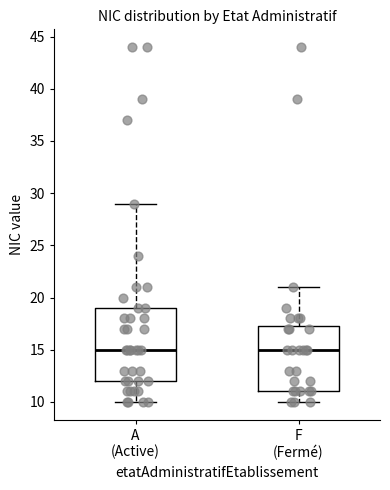

Reading left to right, transcribe this box plot: for each box, give where its median line is, the range the box spans, and where its two whiskers end, as read against the y-axis. The values are not printed on the chart, so give them approximately, as read against the axis.

A (Active): median 15.0, box 12.0 to 19.0, whiskers 10.0 to 29.0
F (Fermé): median 15.0, box 11.0 to 17.5, whiskers 10.0 to 21.0